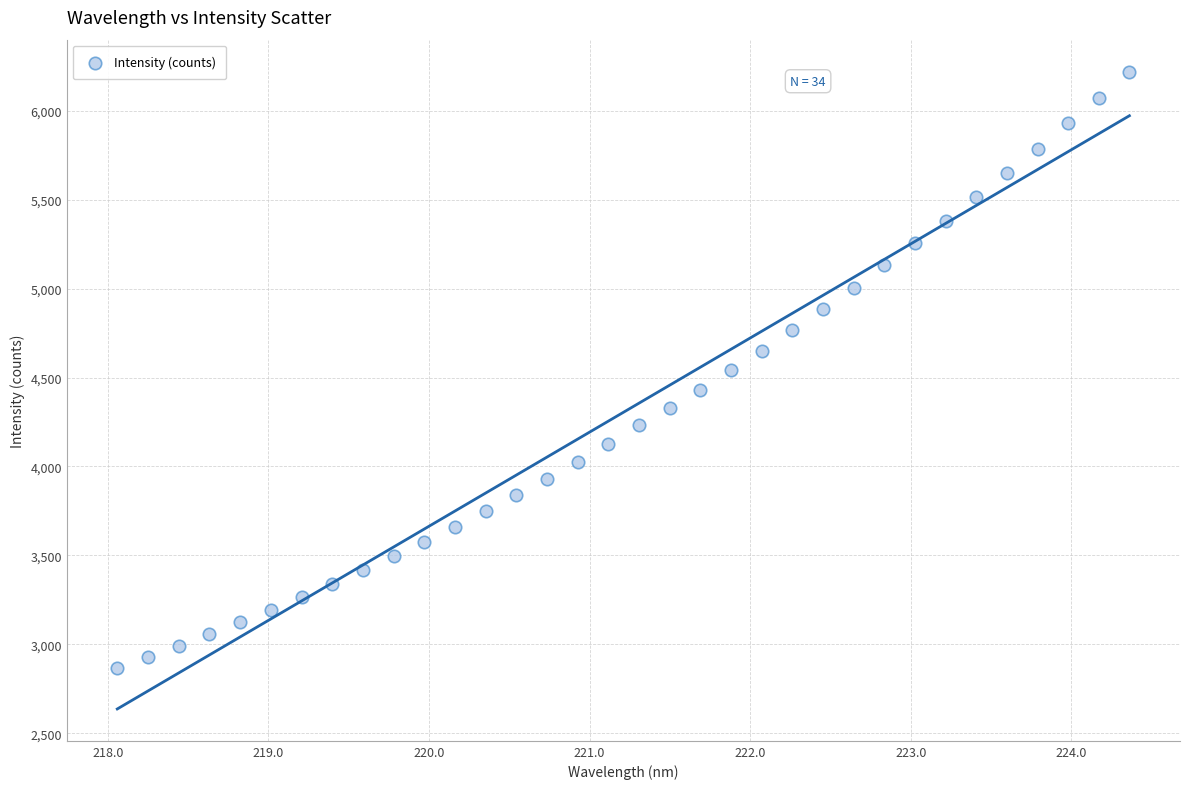

What is the range of X values (max minus min)?

6.3